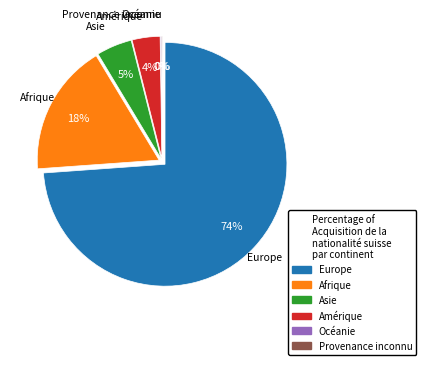

What is the smallest slice in the pie chart?

Provenance inconnu